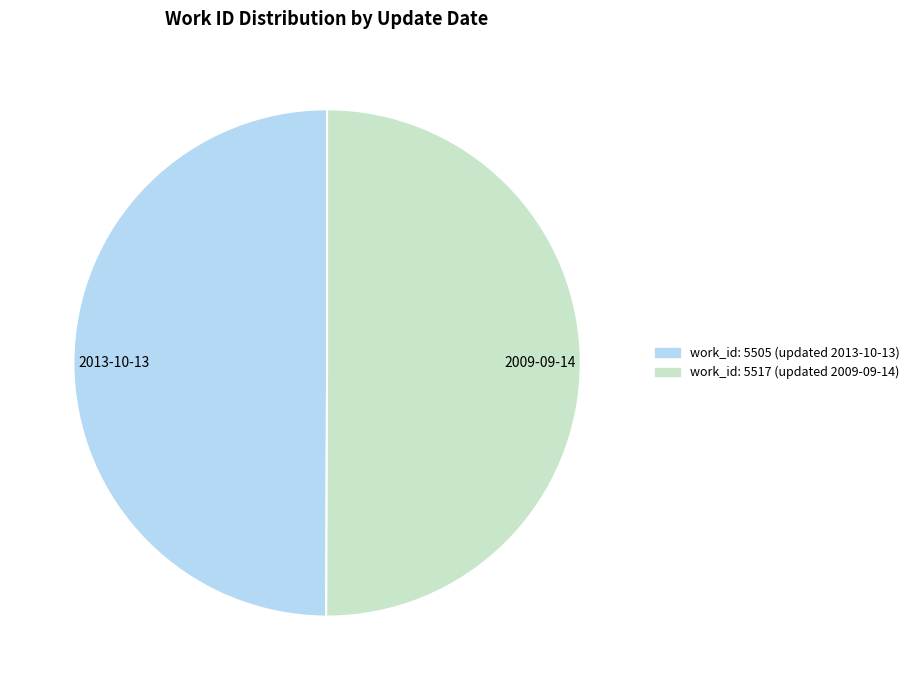

Is the sum of work_id: 5505 (updated 2013-10-13) and work_id: 5517 (updated 2009-09-14) greater than half?

Yes